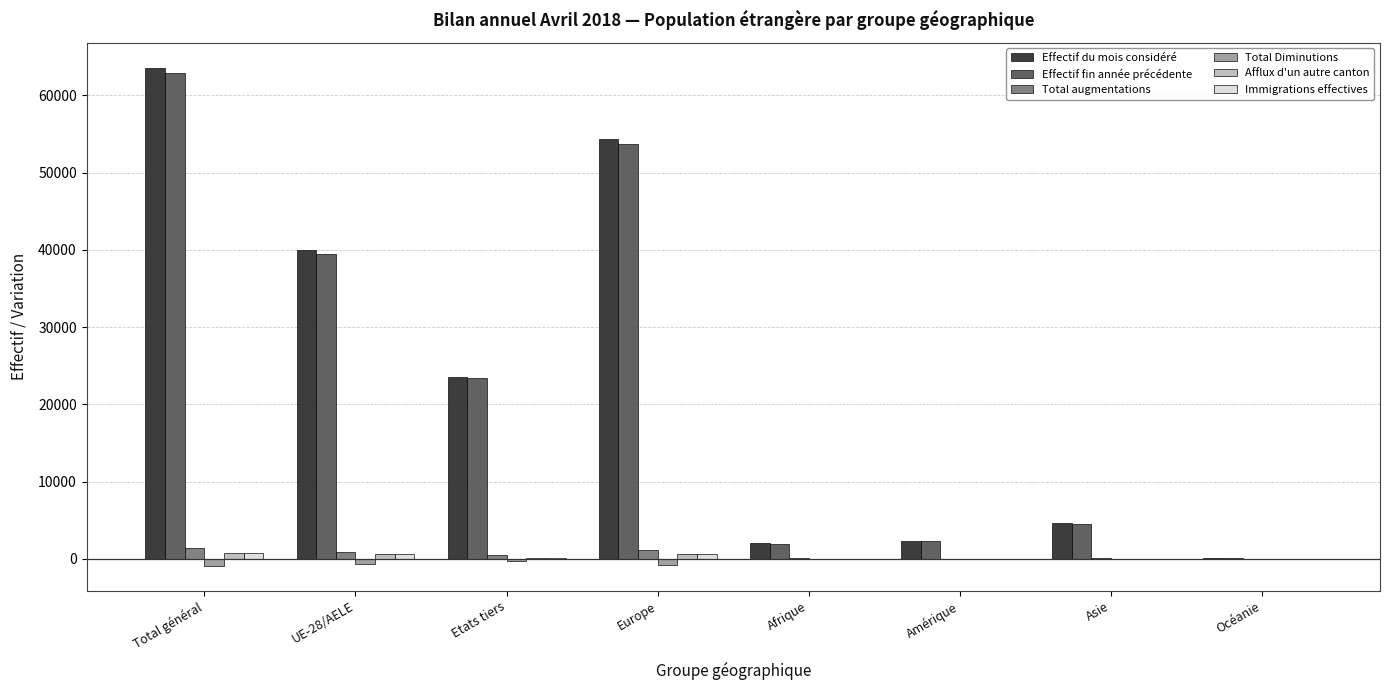

Is it true that Effectif fin année précédente equals 53752 at Europe?

True